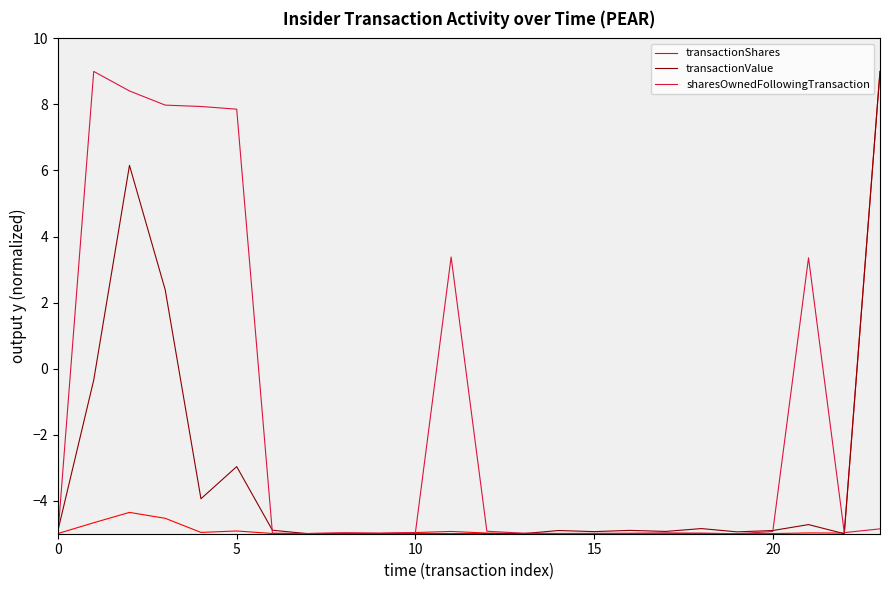

How many positive values does the sharesOwnedFollowingTransaction series have?

7